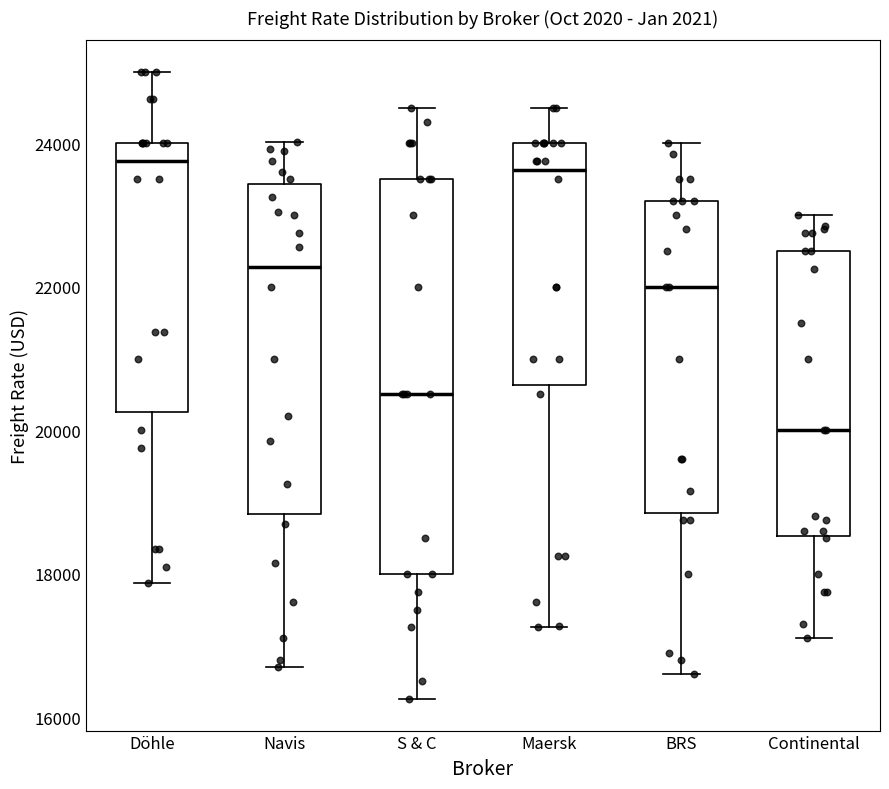

Comparing the boxes themselves (not the whiskers), which one is the tallest?

S & C